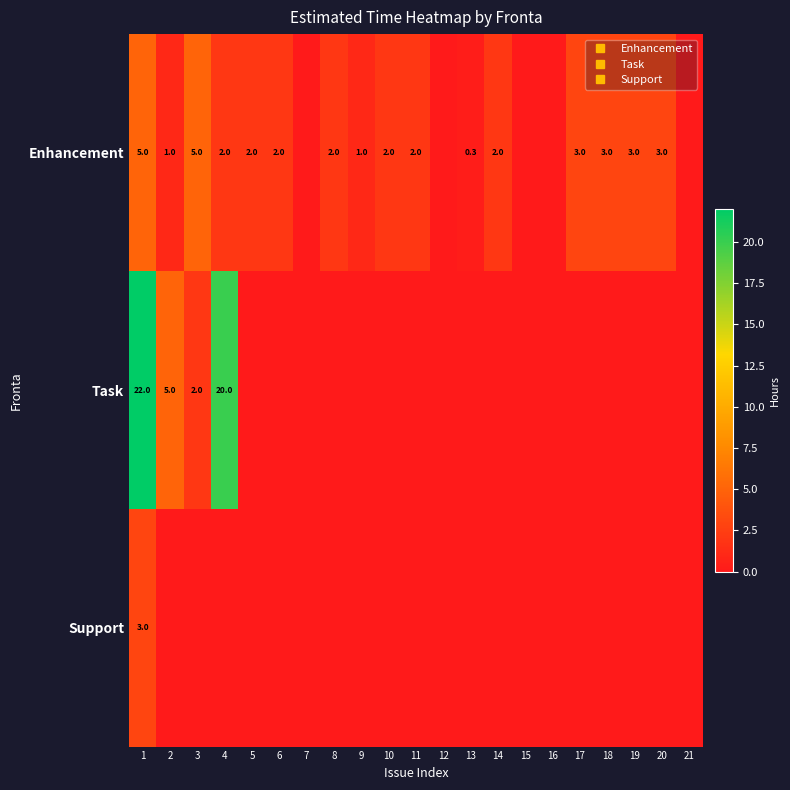

What value does the Enhancement series have at 20?

3.0